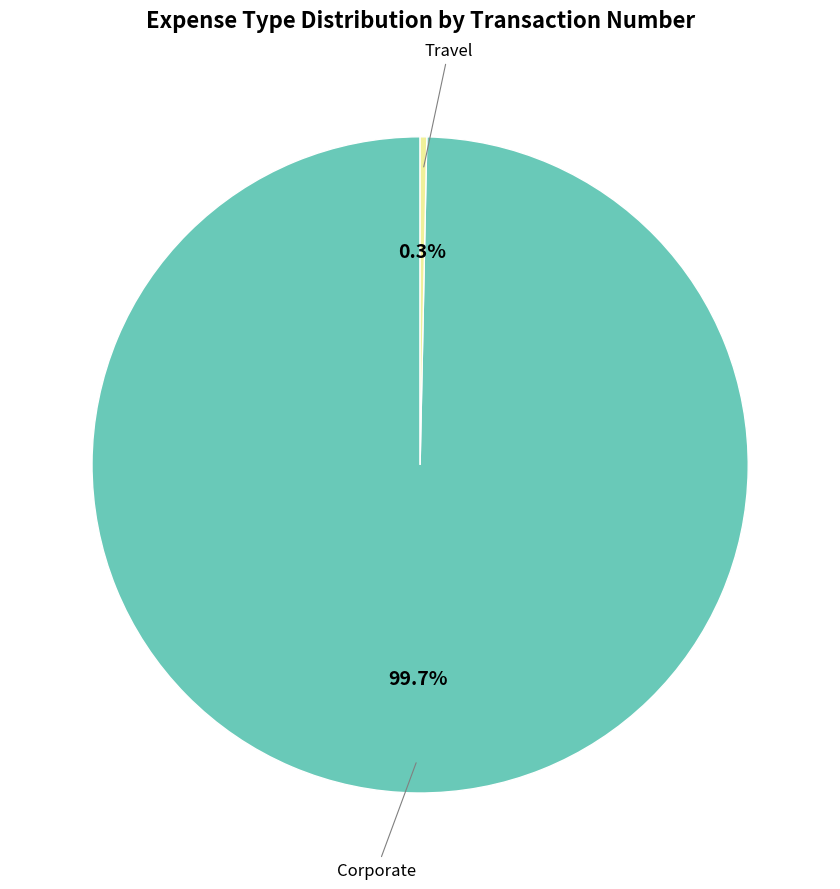

Does any single category account for the majority?

Yes